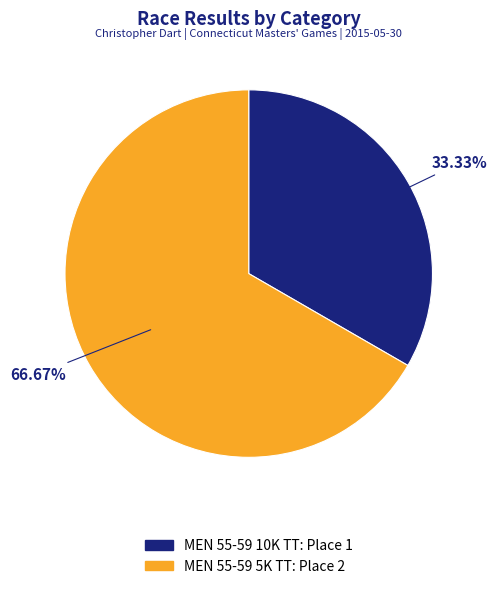

What percentage is the MEN 55-59 10K TT slice, to the nearest percent?

33%